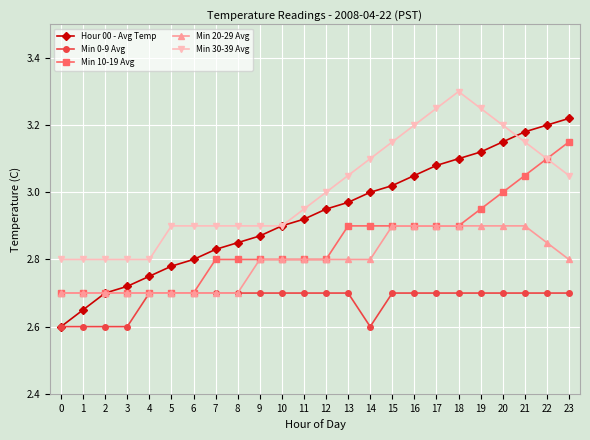

True or false: Min 10-19 Avg has a value of 2.7 at 1.

True